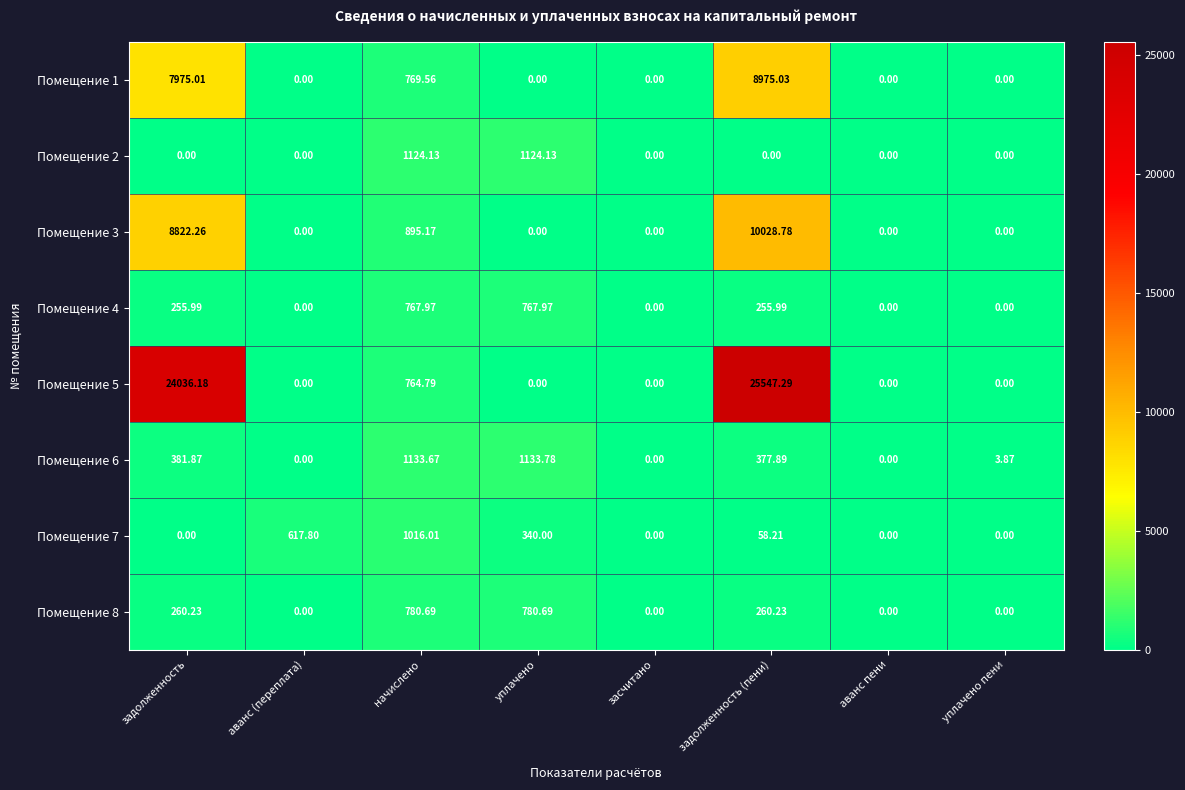

Where is Помещение 7 nearest to the value 508?

аванс (переплата)